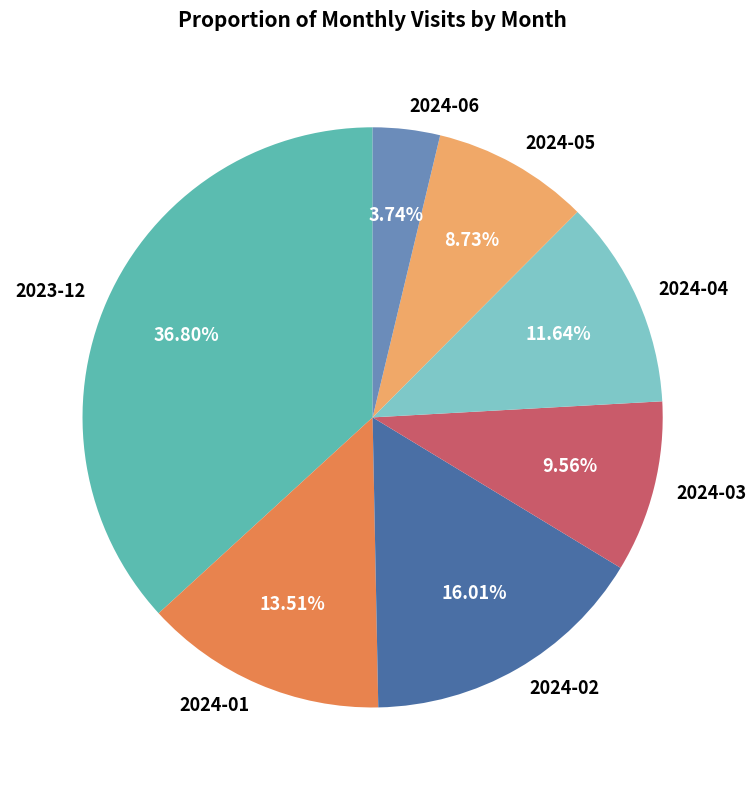

What is the ratio of the value at 2023-12 to the value at 2024-05?

4.2